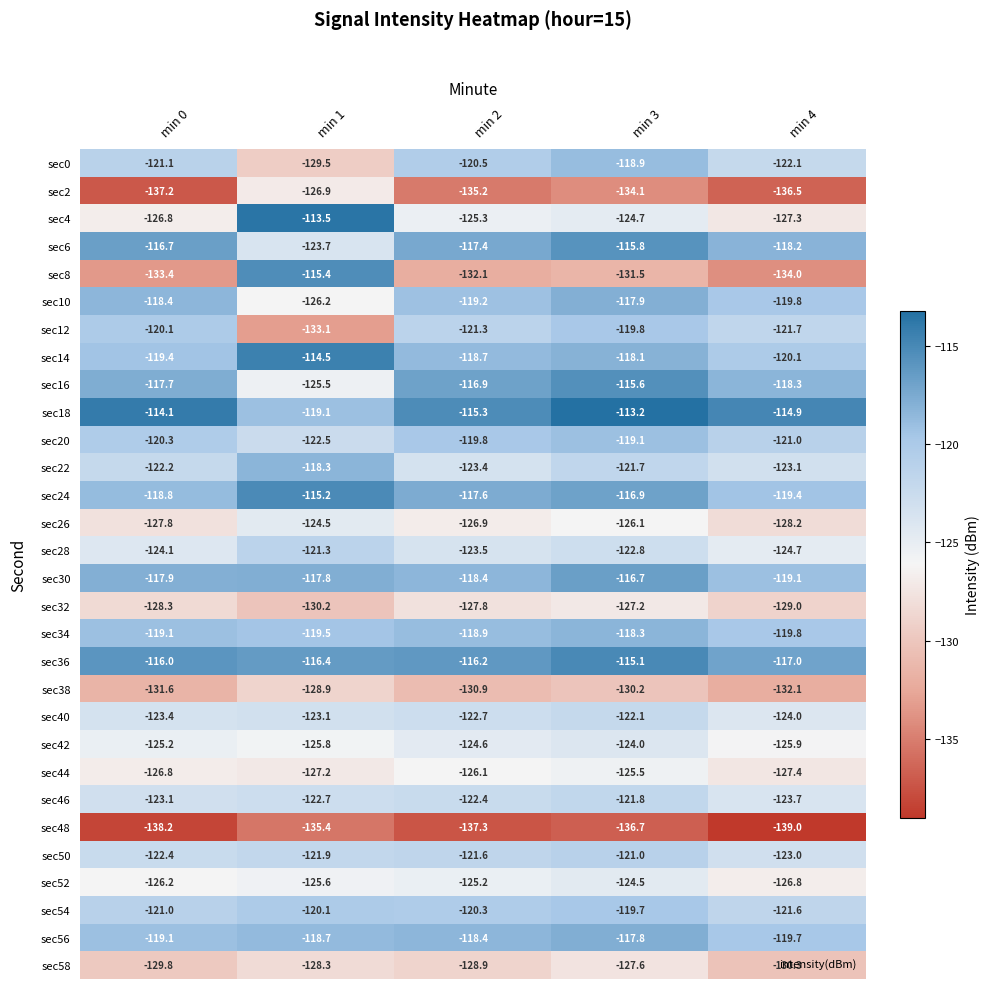

Is the value of sec12 at min 1 greater than the value of sec0 at min 3?

No